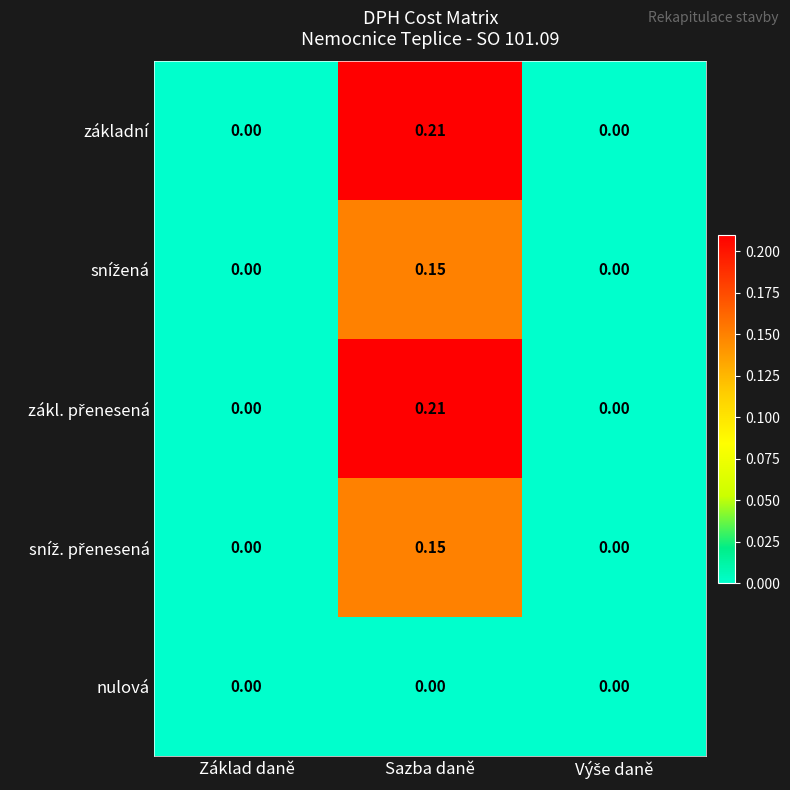

At which label does základní reach its peak?

Sazba daně